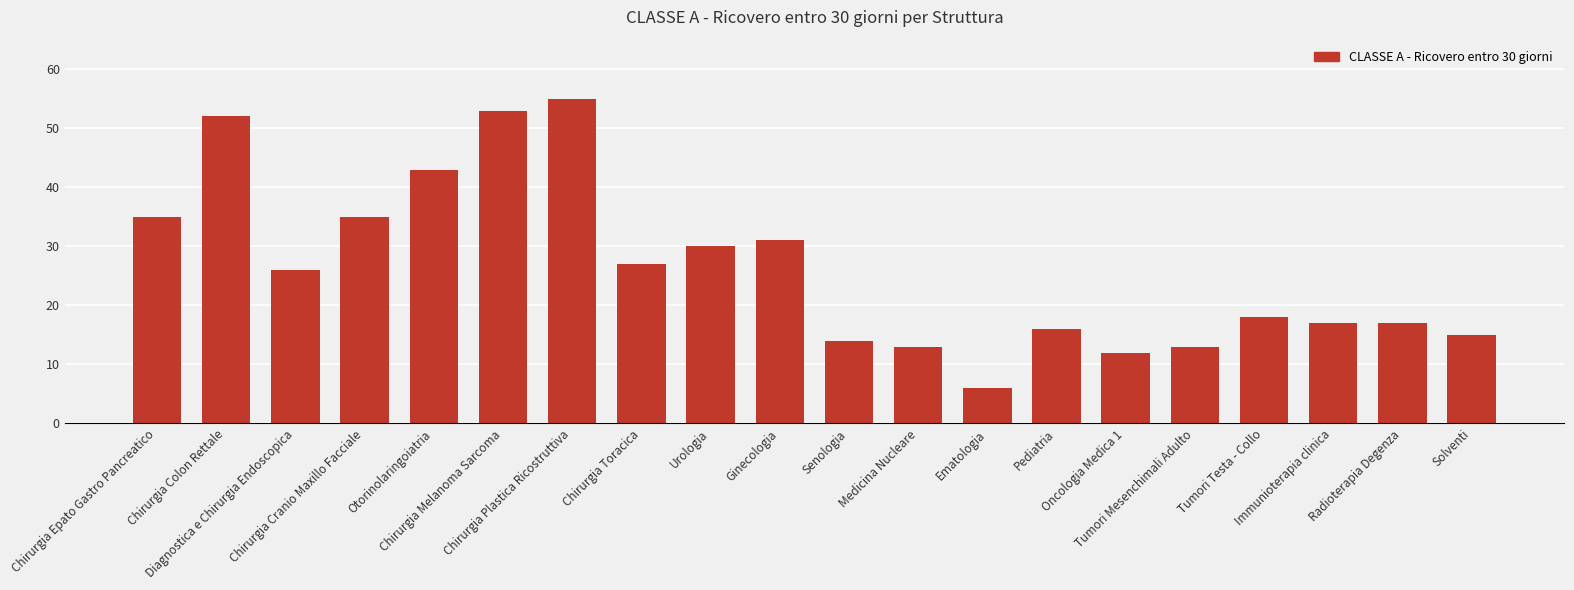

What is the minimum value shown in the chart?

6